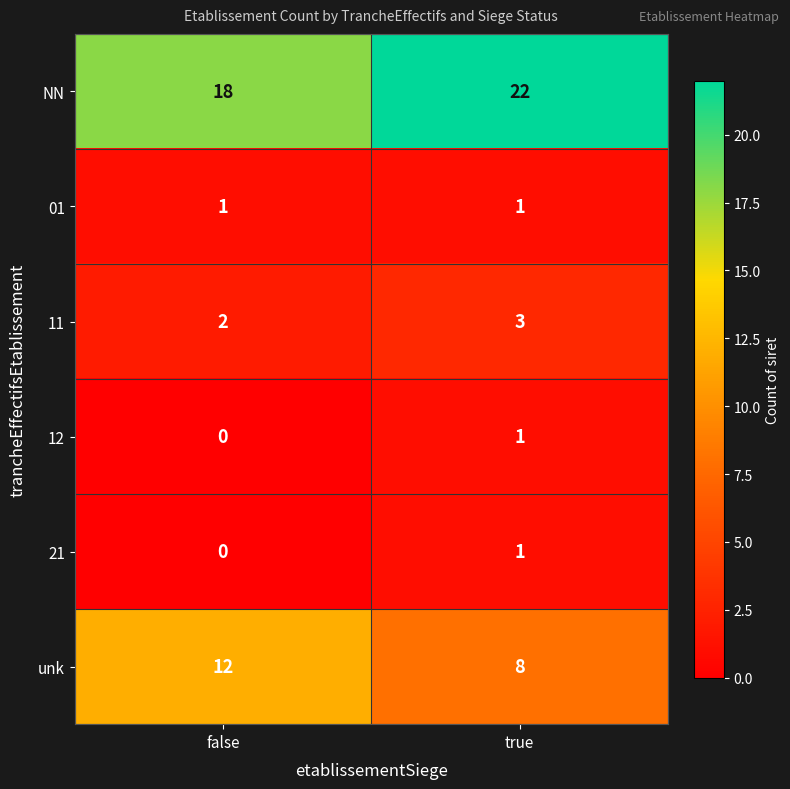

What is the spread (max minus min) of values at true?

21